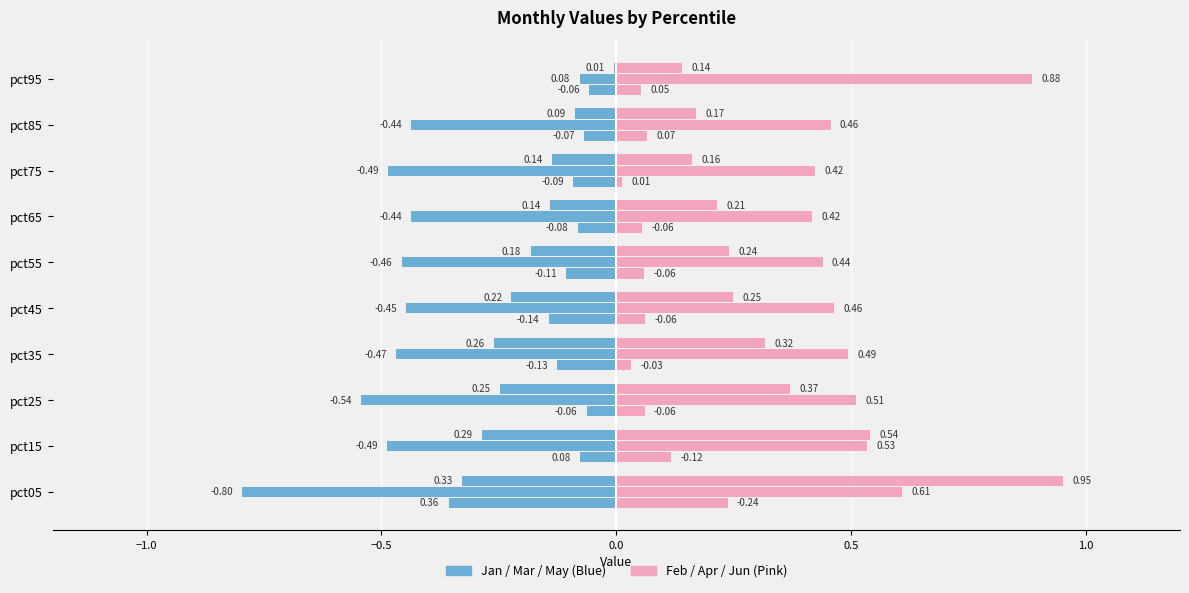

What is the lowest value of the Mar series?

-0.8